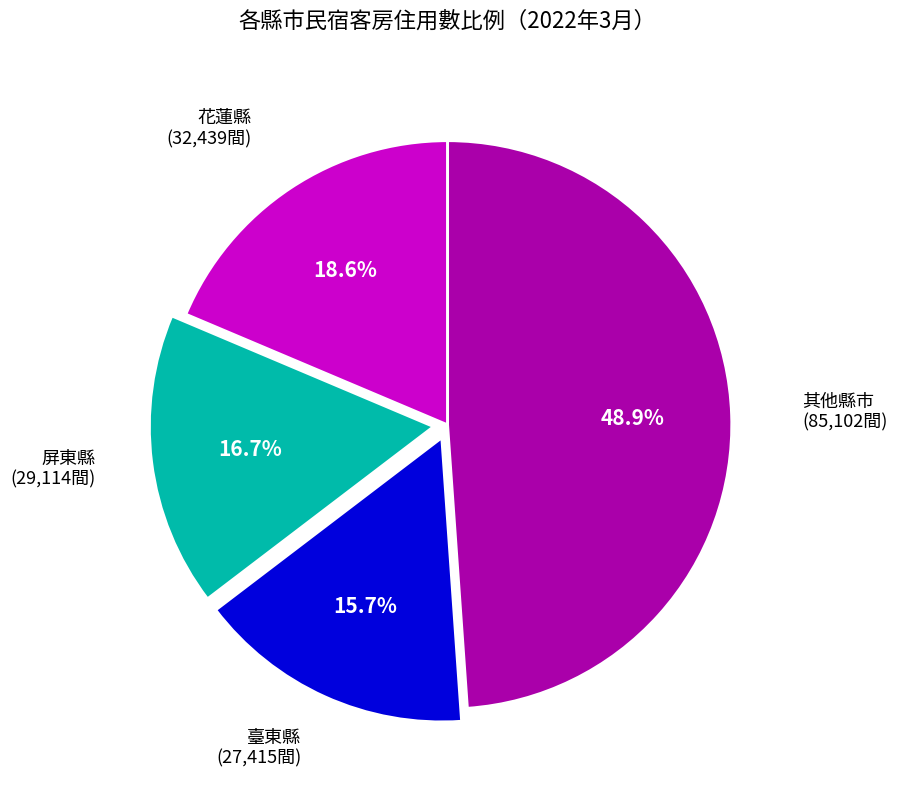

To the nearest percent, what is the difference between the largest and smallest slice percentages?

33%